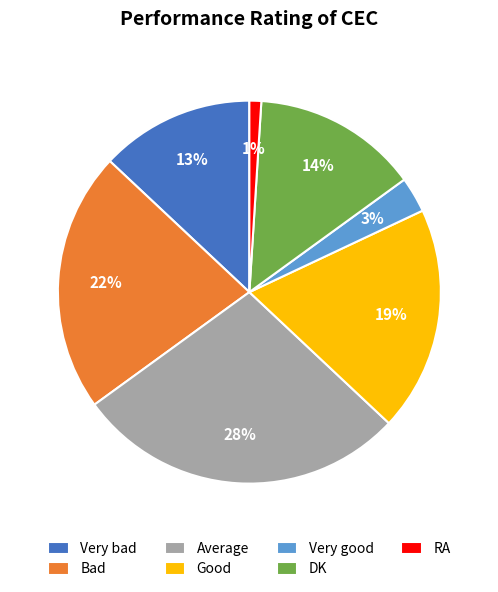

What is the ratio of the value at Good to the value at Very bad?

1.5